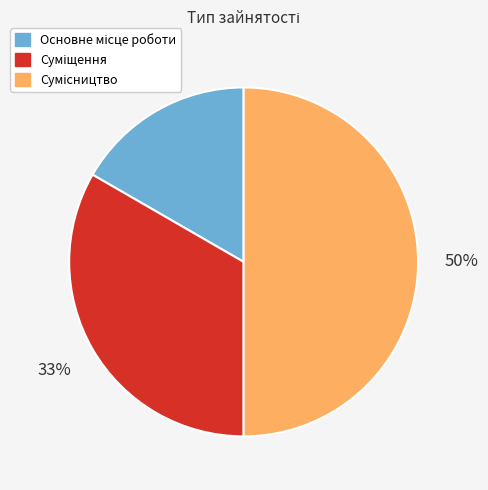

To the nearest percent, what is the average slice percentage?

33%